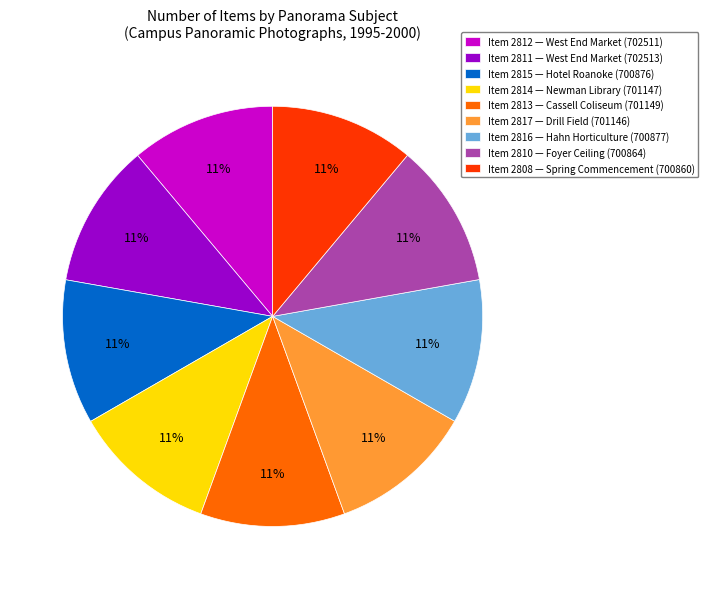

The Item 2812 — West End Market (702511) slice represents 11% of the pie. True or false?

True